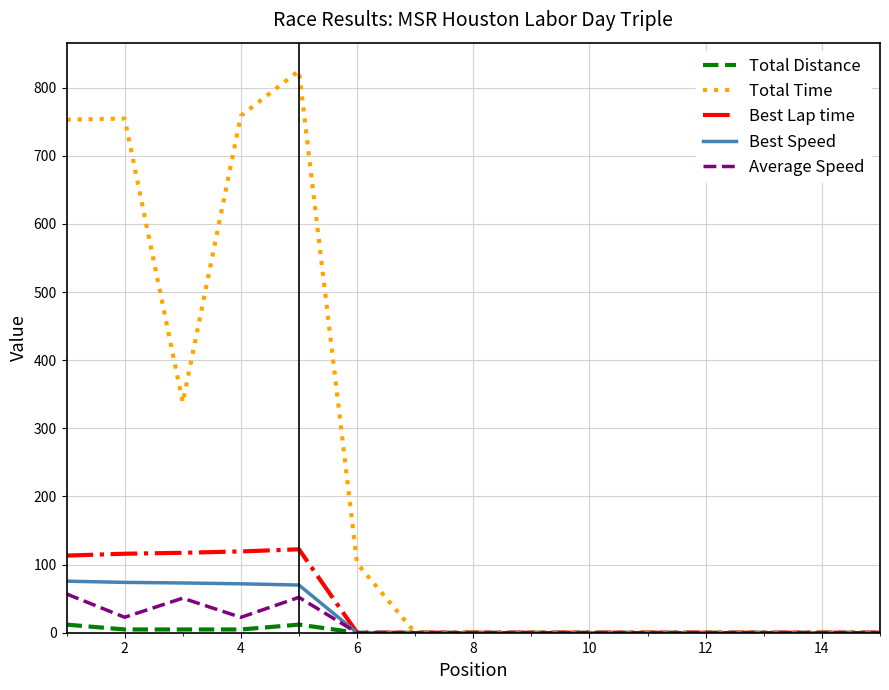

Which series has the largest range (max minus min)?

Total Time